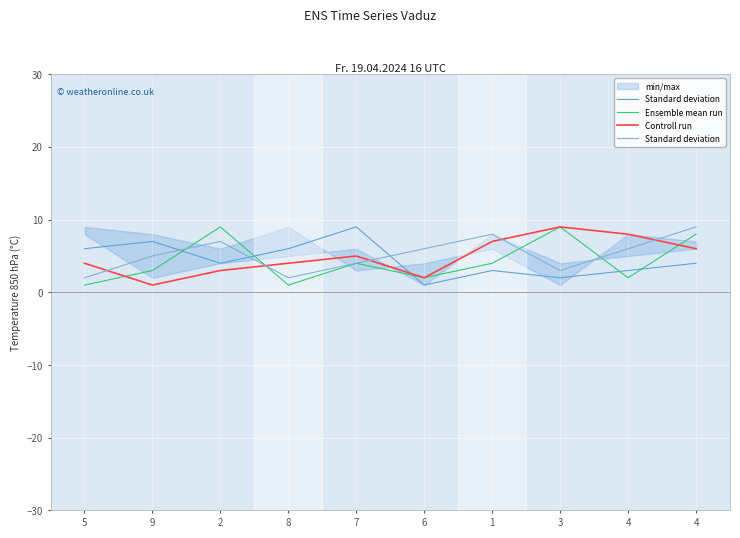

Is it true that Standard deviation equals 4 at 7?

True